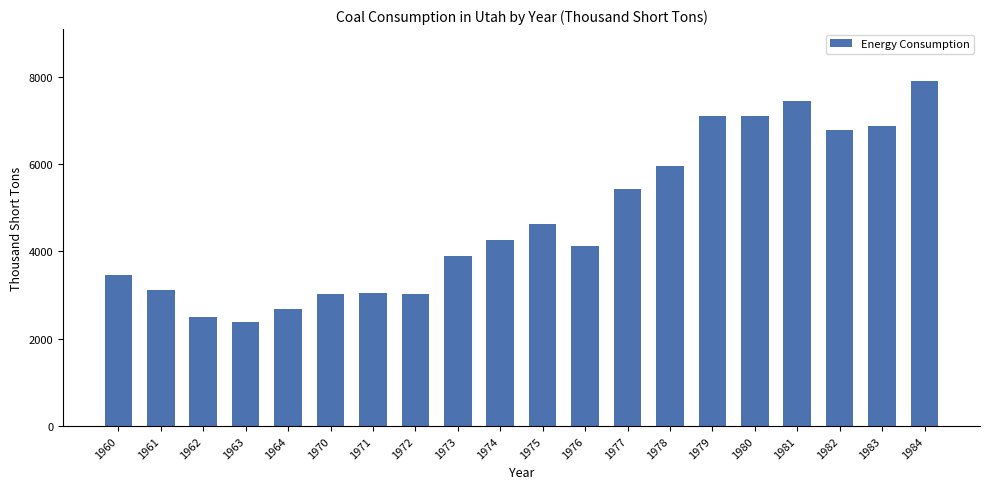

At which category does the chart reach its peak across all series?

1984